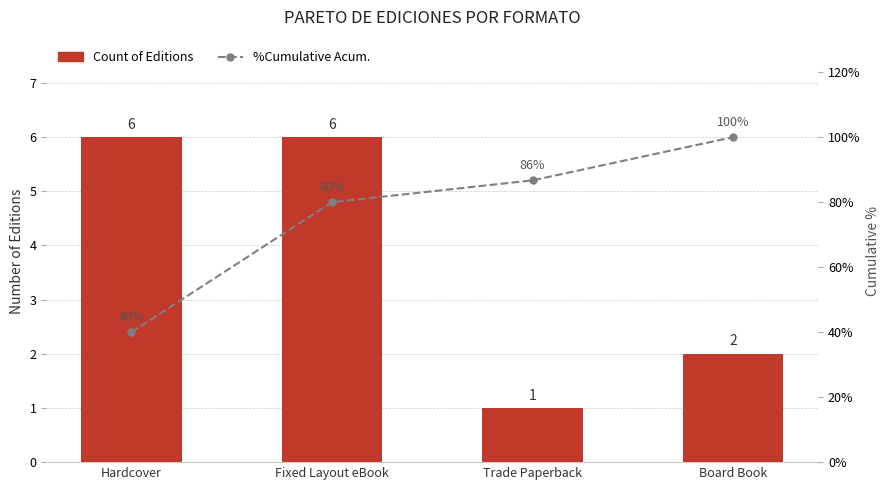

What position from the right is Fixed Layout eBook?

3